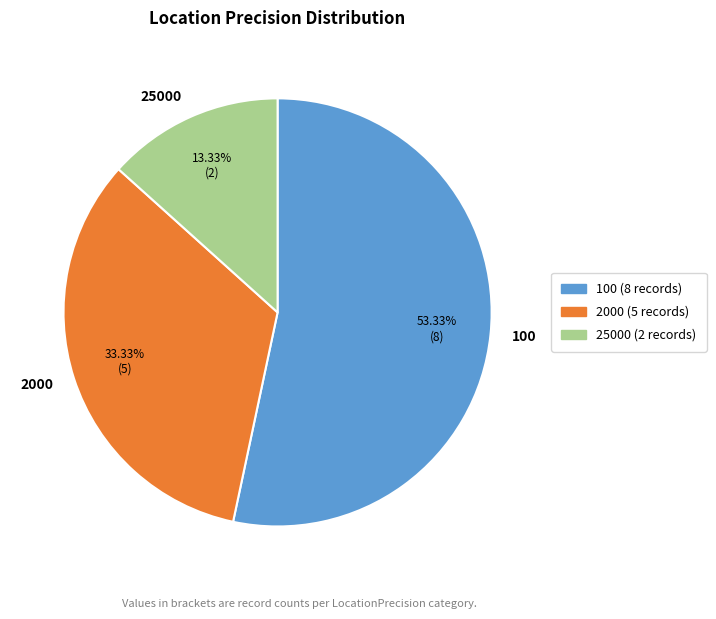

Rank the categories by value from lowest to highest.

25000, 2000, 100